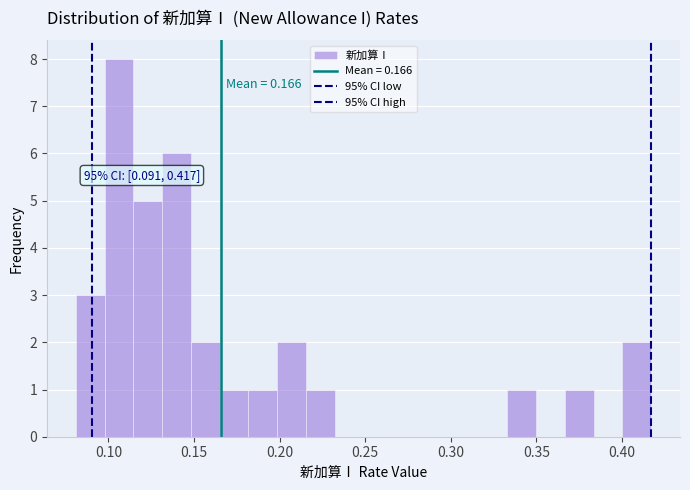

Around what value on the x-axis is the tallest bar? Give the approximate position of its centre, as read against the axis.

0.105